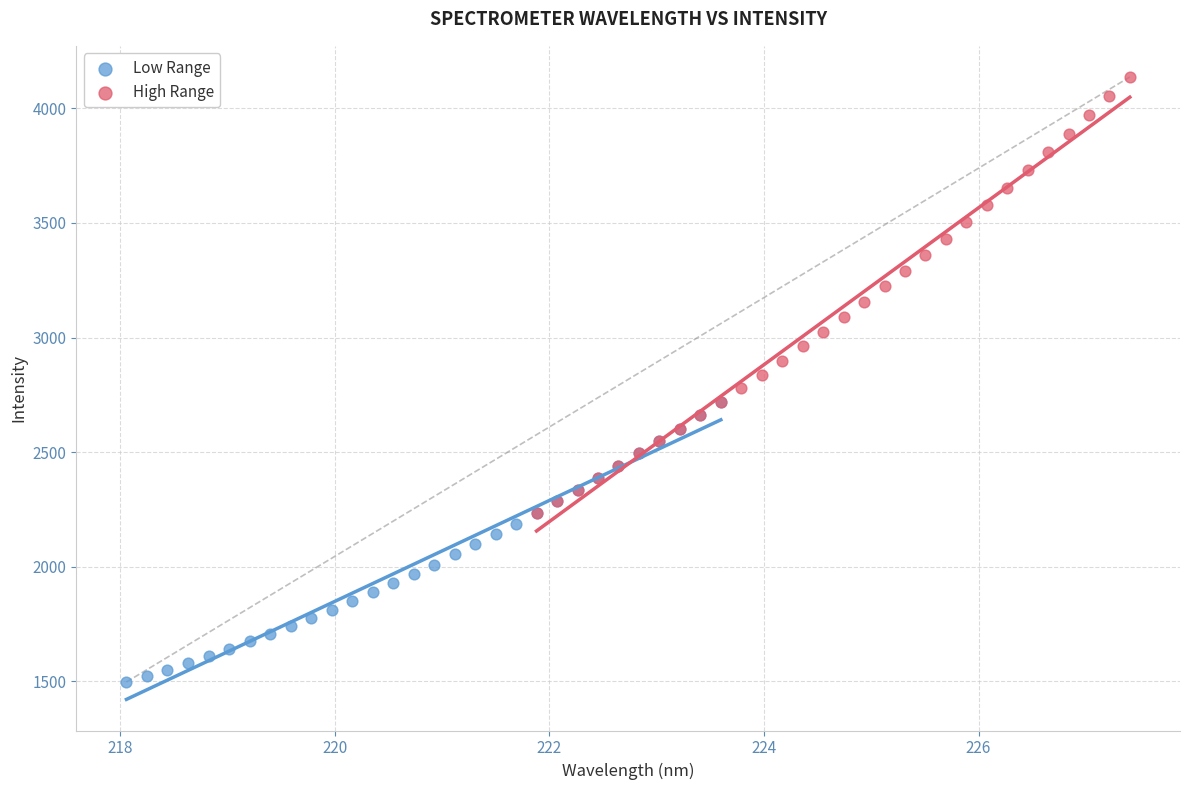

Which series has the widest spread of Y values?

High Range